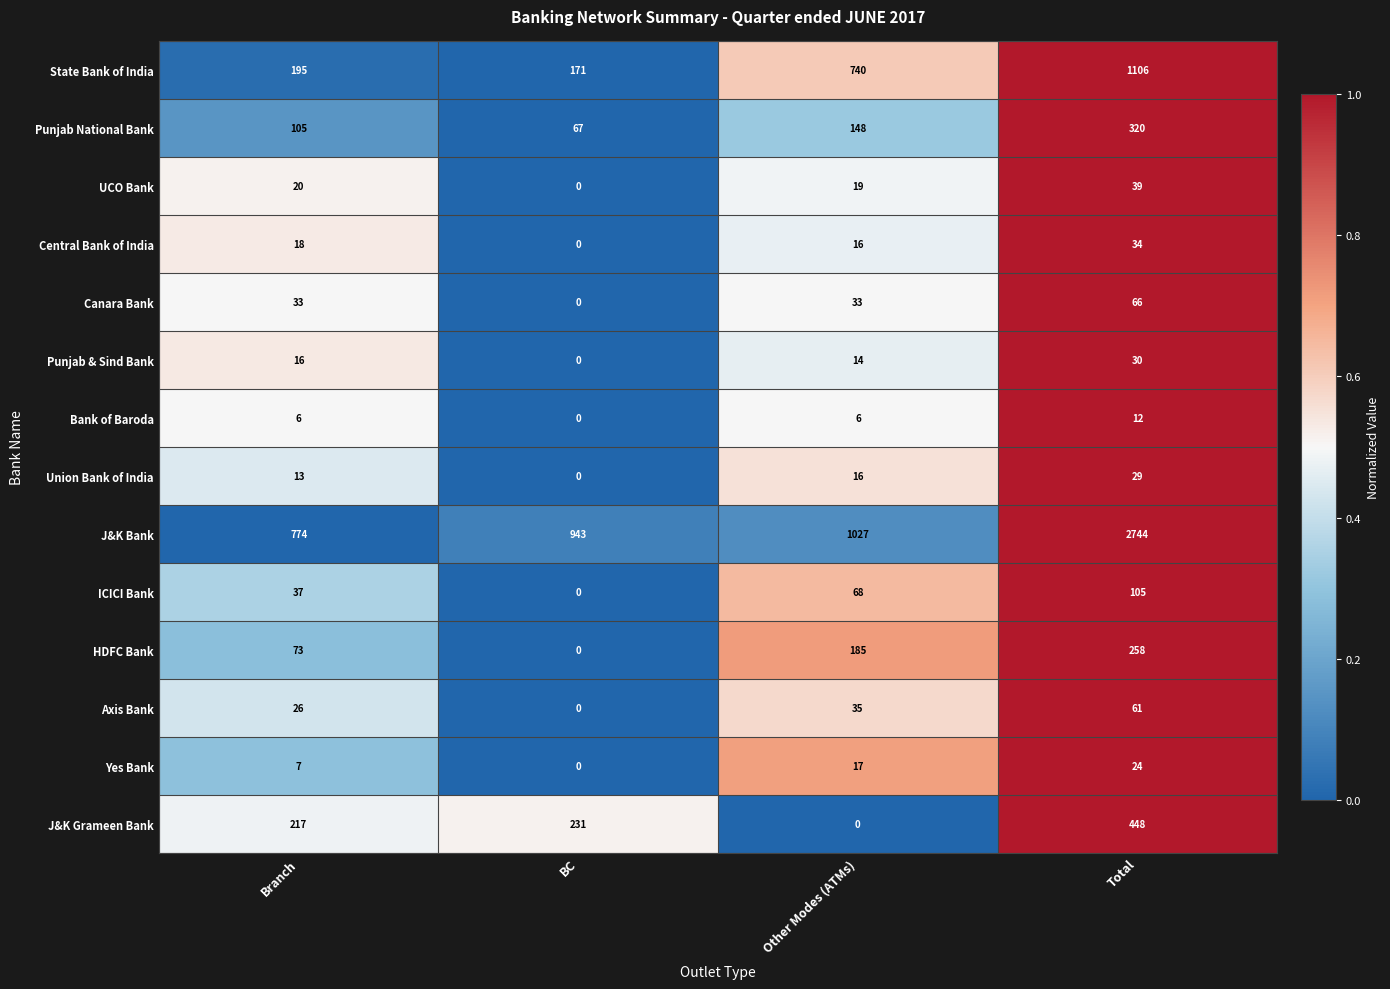

Is it true that UCO Bank equals 39 at Total?

True